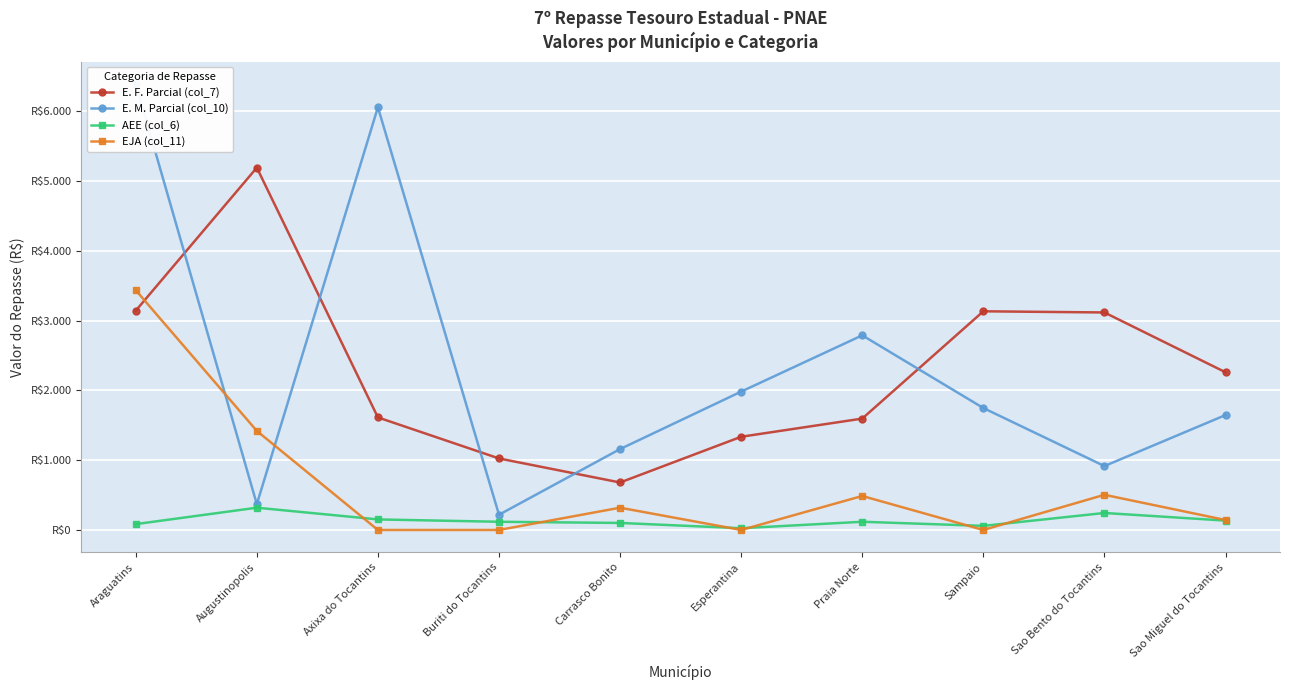

At Esperantina, list the series in order from largest to smallest.

E. M. Parcial (col_10), E. F. Parcial (col_7), AEE (col_6), EJA (col_11)